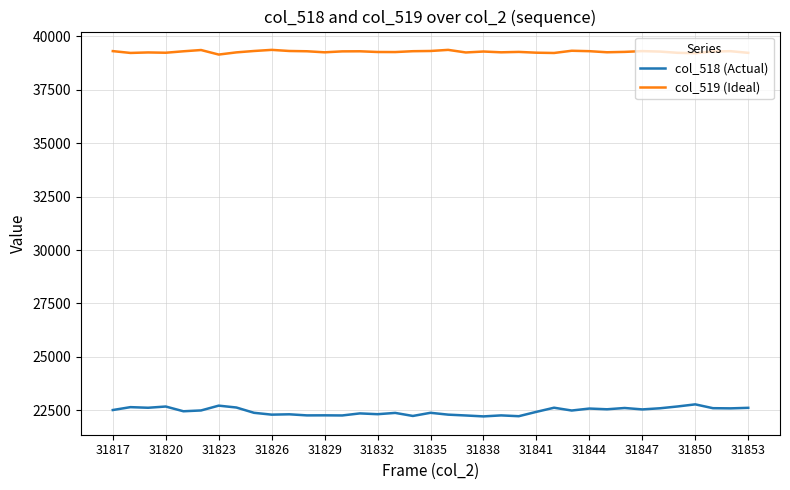

What is the minimum value shown in the chart?

22217